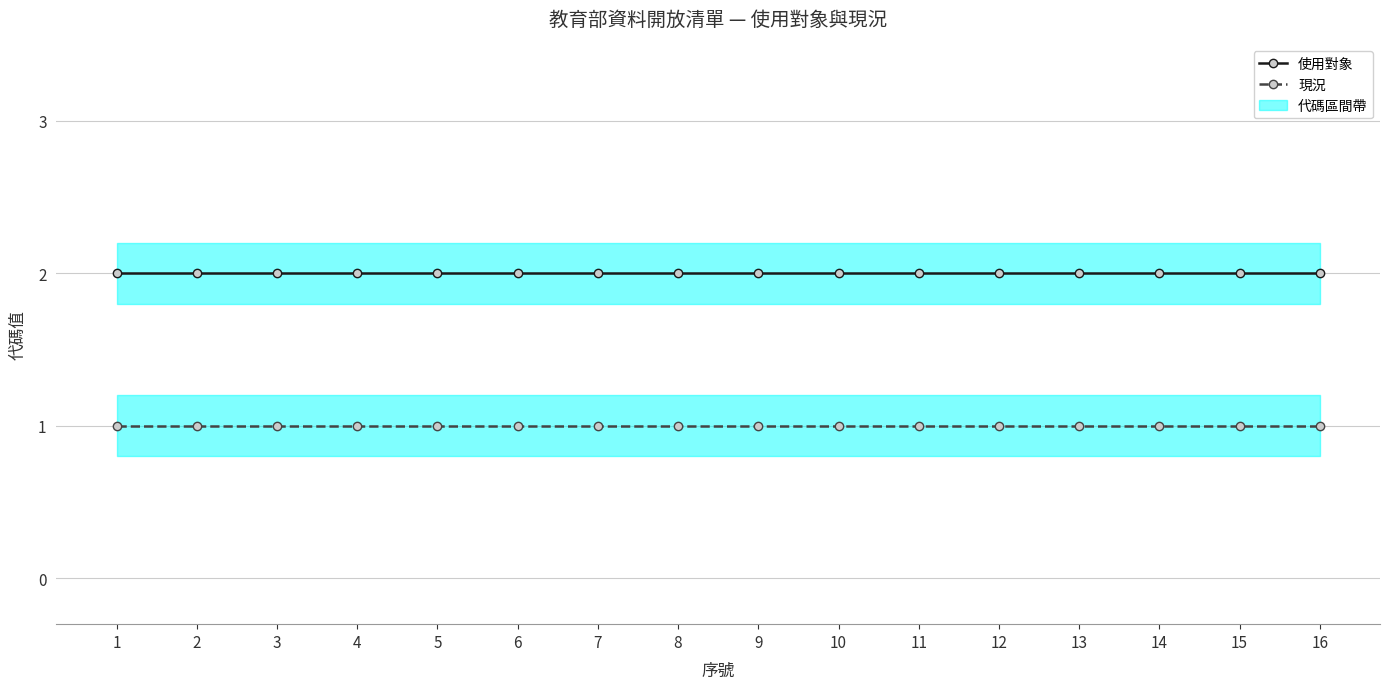

What is the value of the 使用對象 point at the 2nd from the left?

2